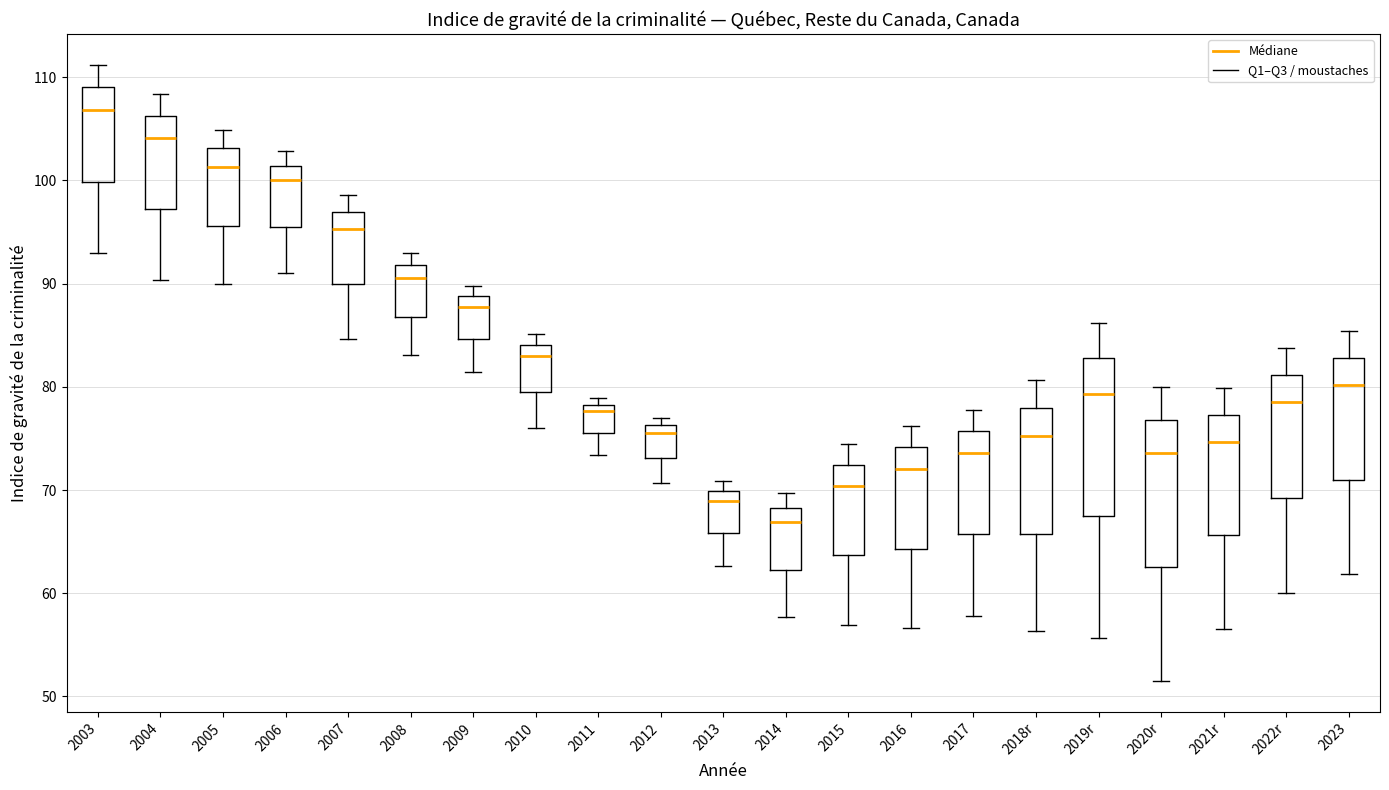

Where is the lower edge of the box for 2010 on the y-axis? The values are not printed on the chart, so give them approximately, as read against the axis.

79